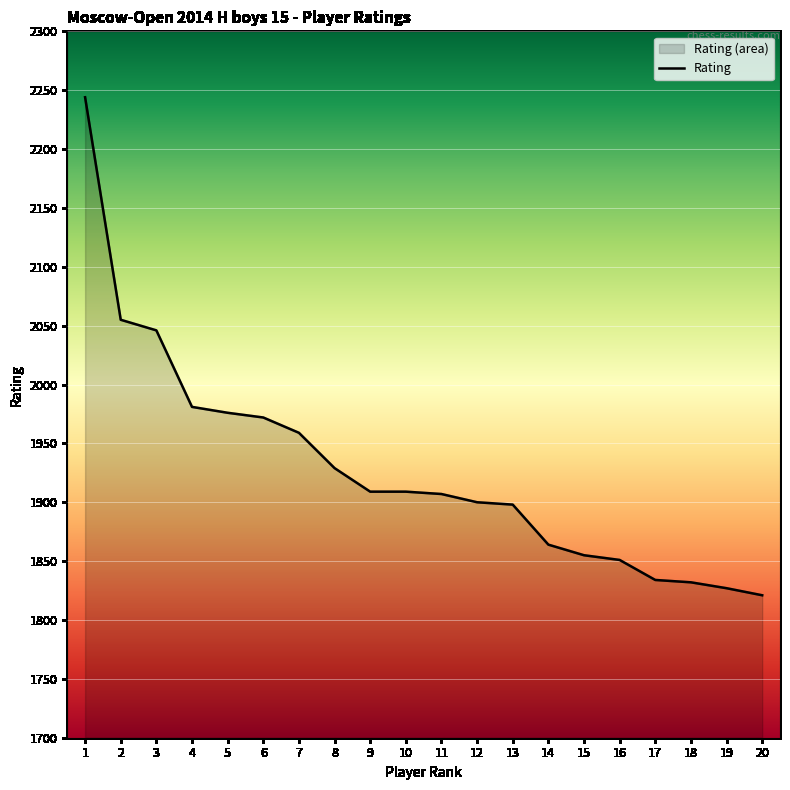

What value does the data have at 2?

2055